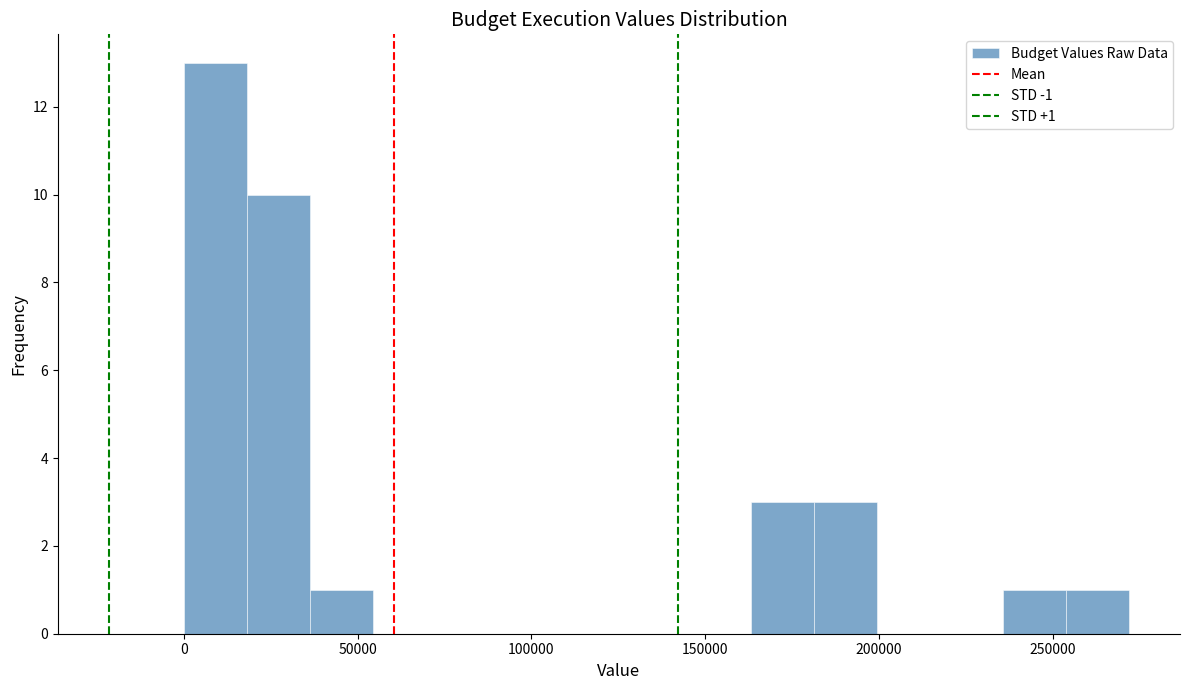

Read against the x-axis, roughly where is the centre of the tallest bar?

10000